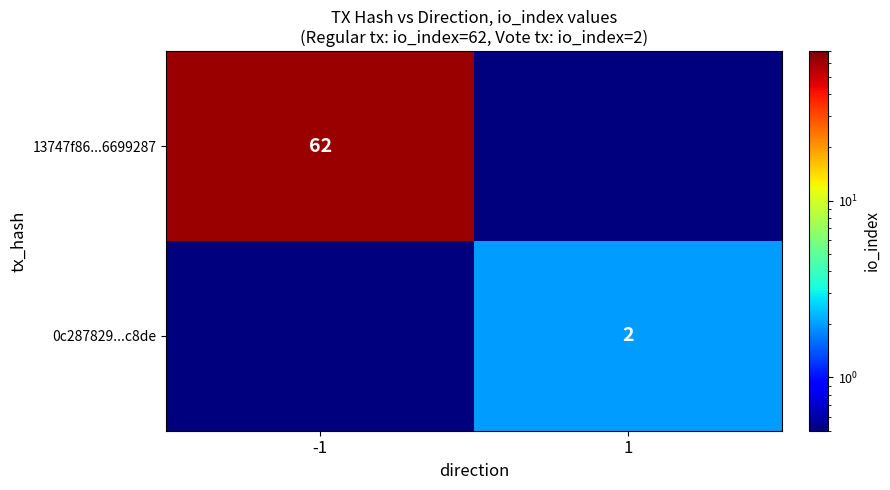

Is it true that 13747f86...6699287 equals 62.0 at -1?

True